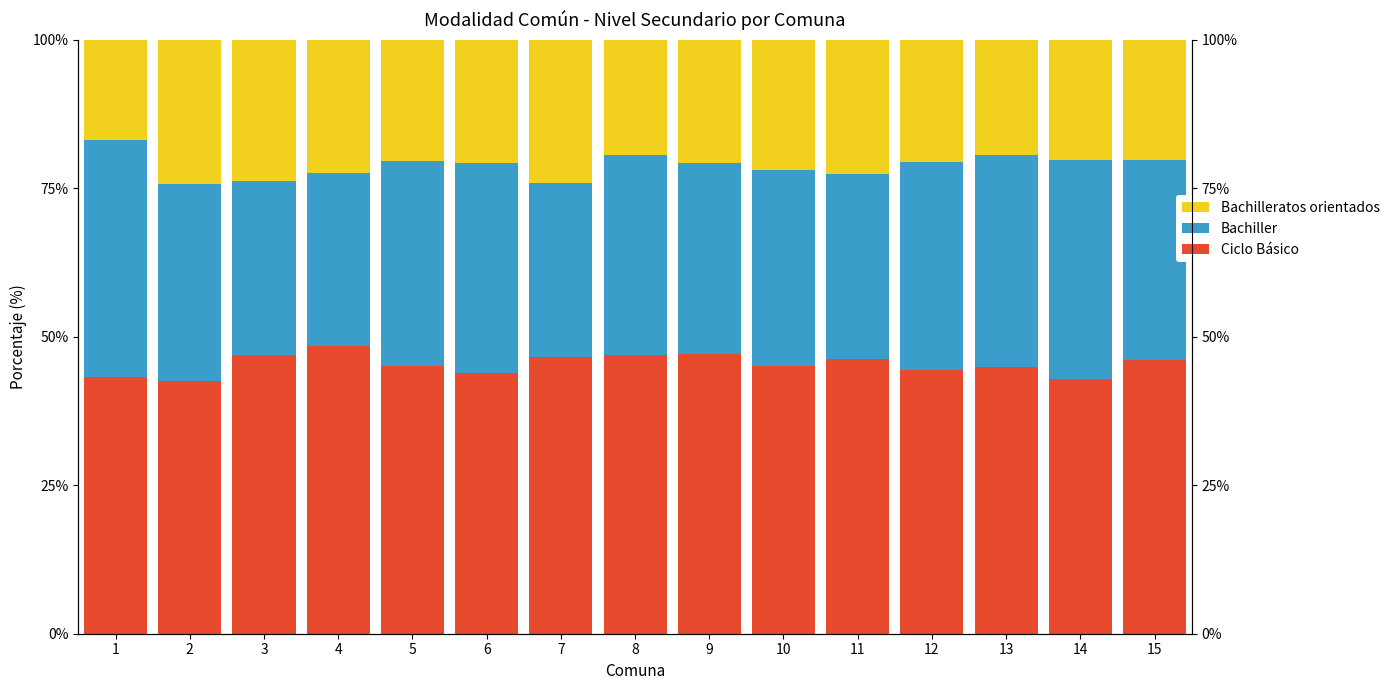

Is it true that Bachilleratos orientados equals 16.8 at 1?

True